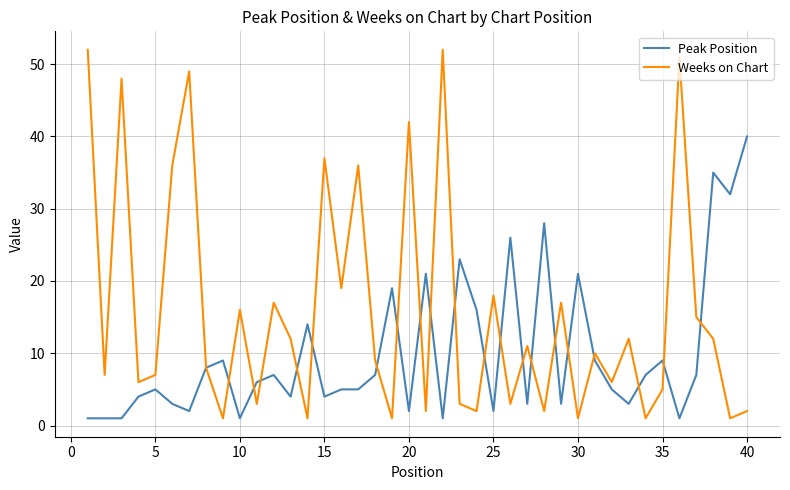

What is the difference between the maximum and second lowest values in the Peak Position series?

39